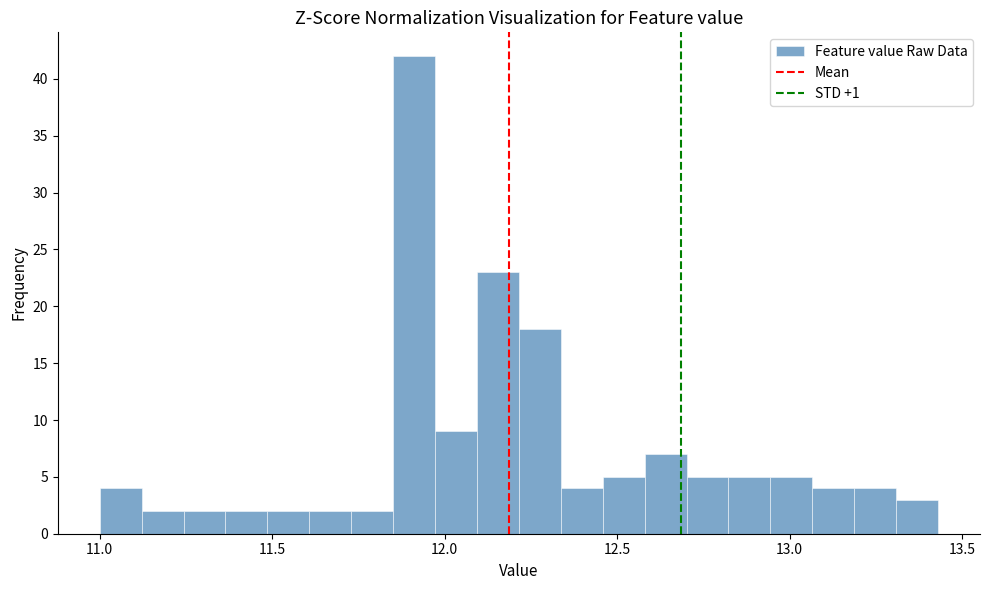

Around what value on the x-axis is the tallest bar? Give the approximate position of its centre, as read against the axis.

11.90